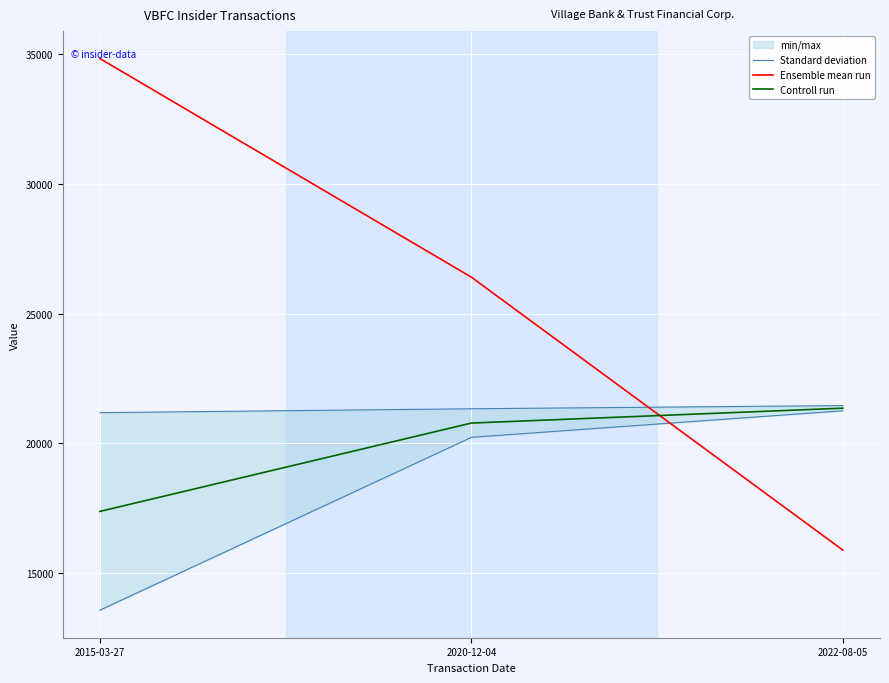

Between 2022-08-05 and 2020-12-04, which is larger?

2022-08-05